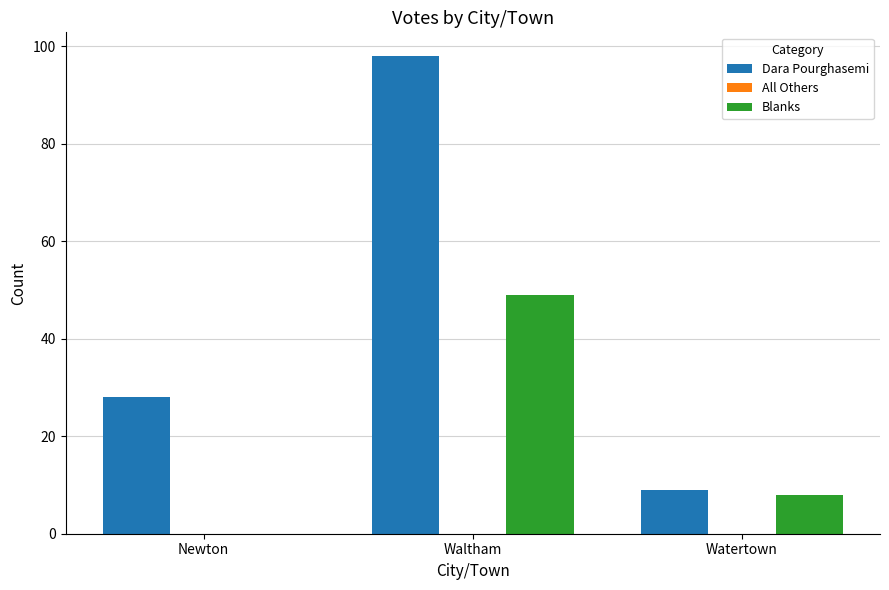

Which label corresponds to the largest value in the chart?

Waltham